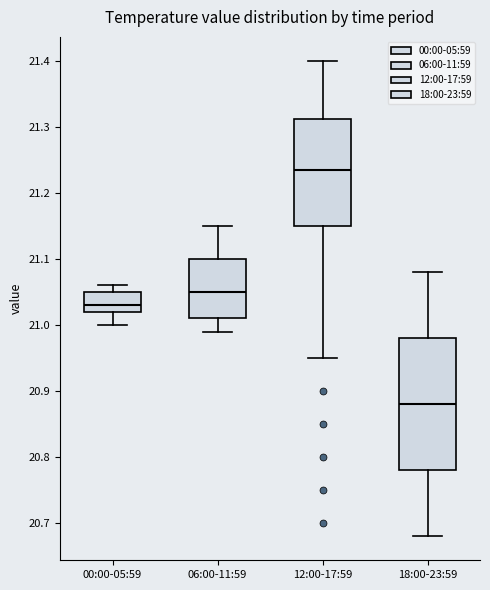

Which box's median line is the lowest?

18:00-23:59